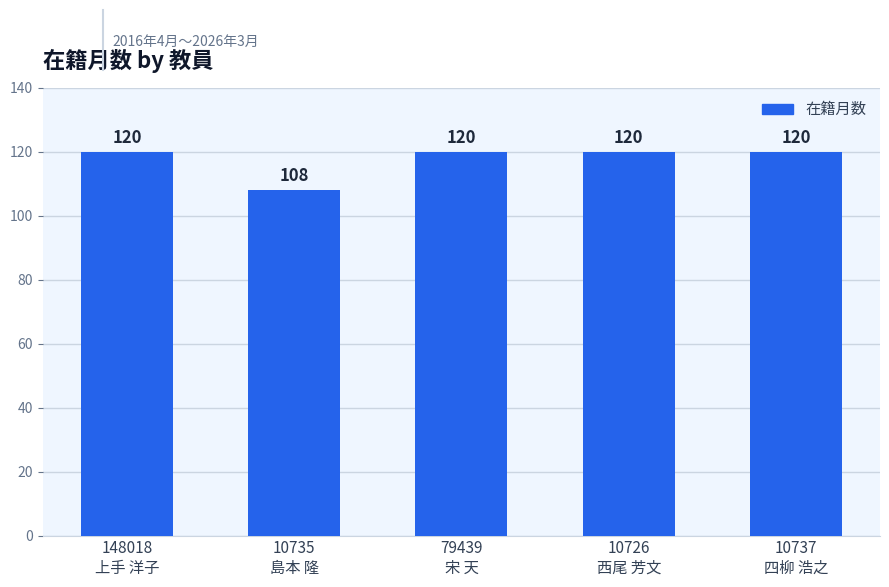

The value at 10737
四柳 浩之 is 204. True or false?

False